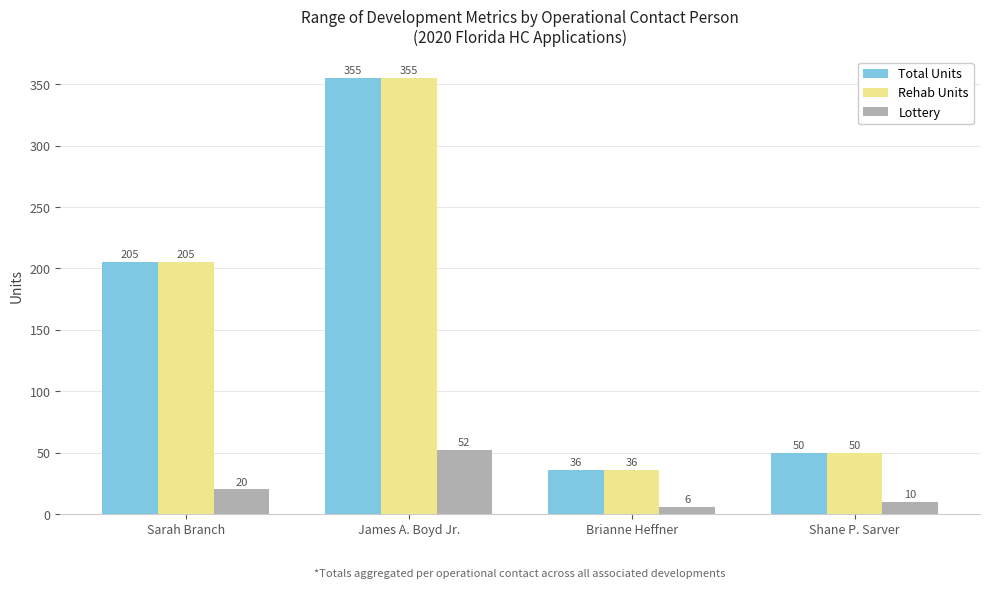

True or false: Total Units has a value of 30 at Shane P. Sarver.

False